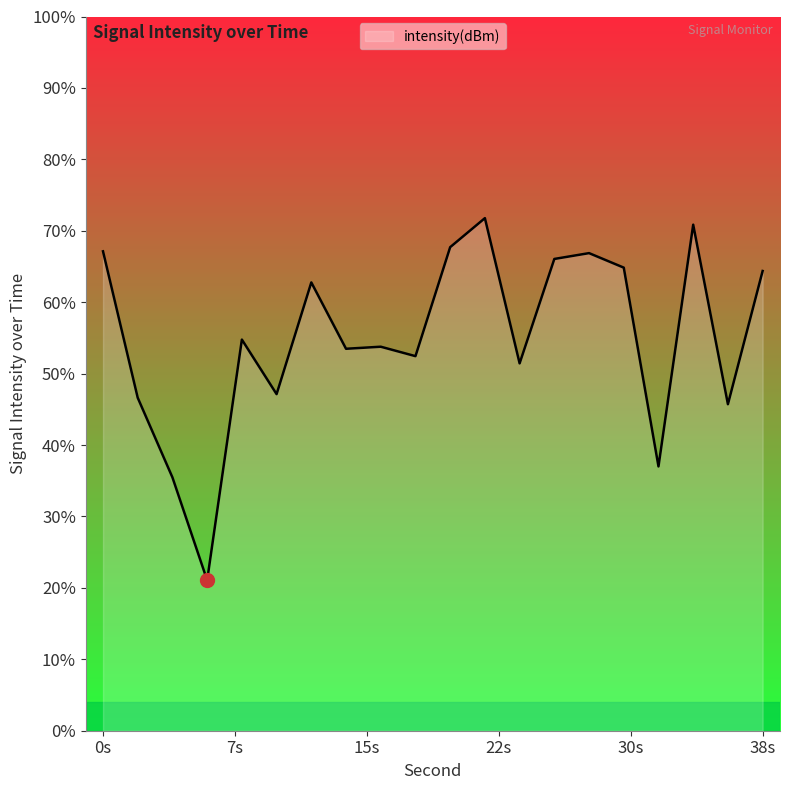

Where is the first local maximum?

8